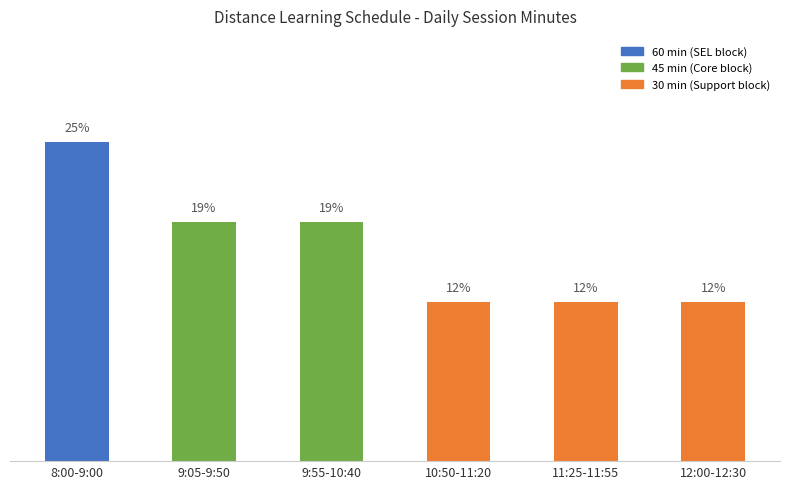

Rank the categories by value from highest to lowest.

8:00-9:00, 9:05-9:50, 9:55-10:40, 10:50-11:20, 11:25-11:55, 12:00-12:30